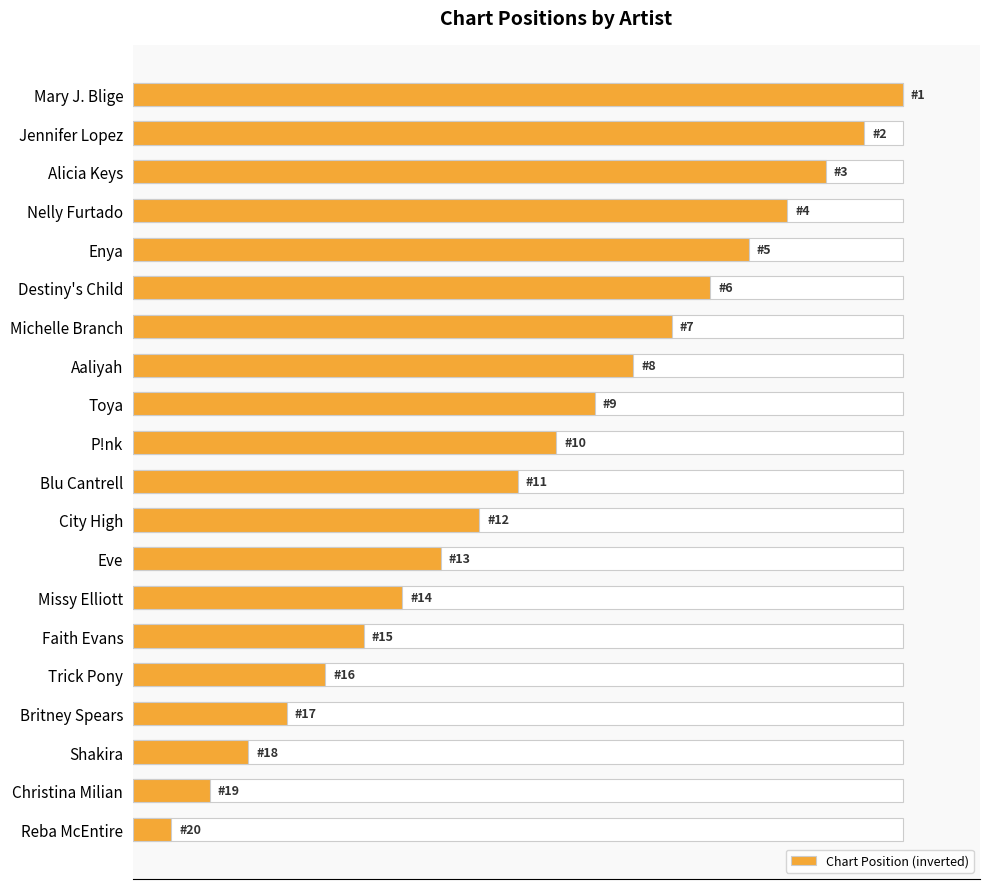

Does the chart contain any negative values?

No